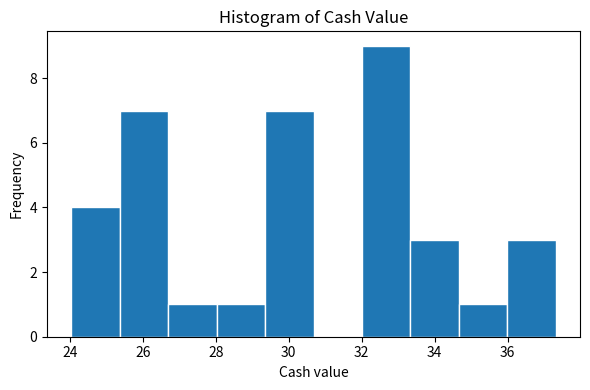

What is the height of the bar covering 29.4 to 30.6 on the x-axis? Neither the bar edges nor the heights are printed on the chart, so give them approximately, as read against the axes.

7